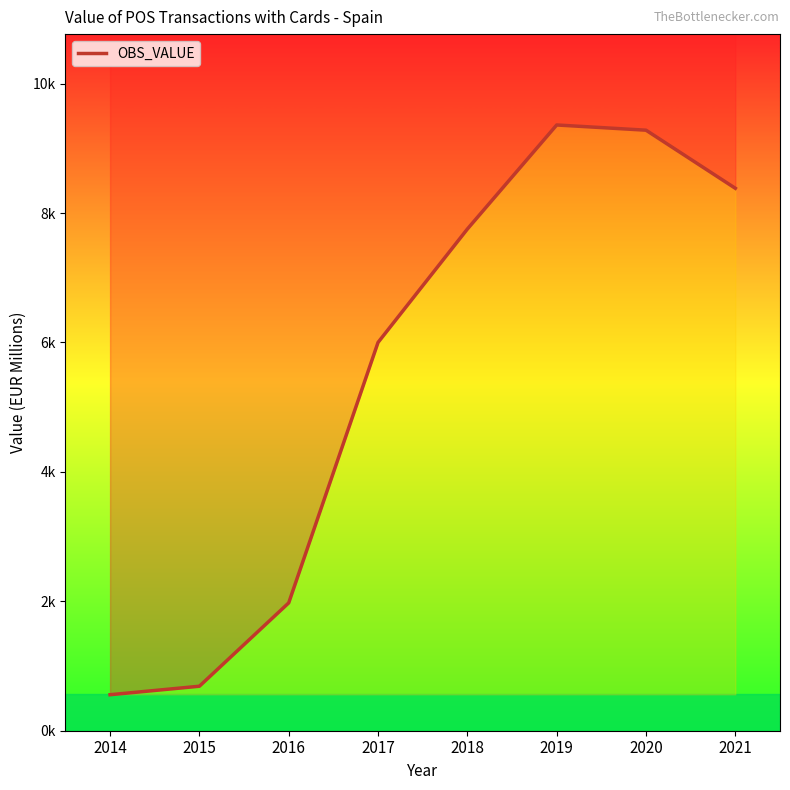

What is the difference between the maximum and second lowest values?

8673.5